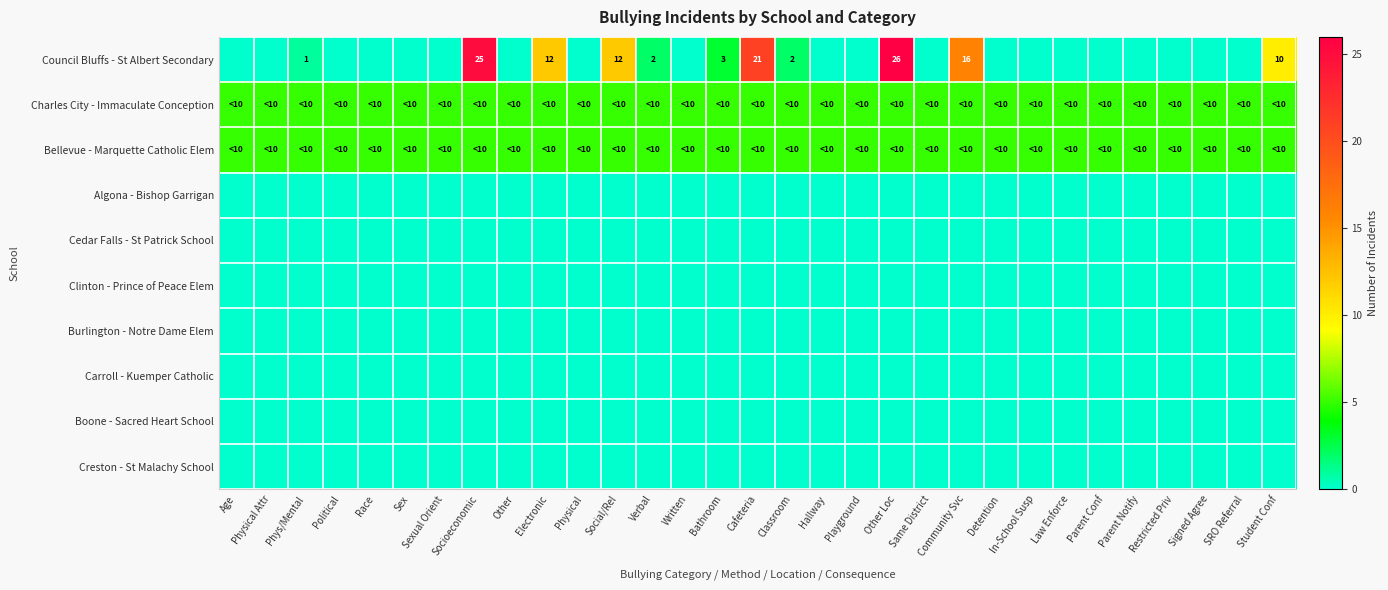

What is the difference between the highest and lowest values at Electronic?

12